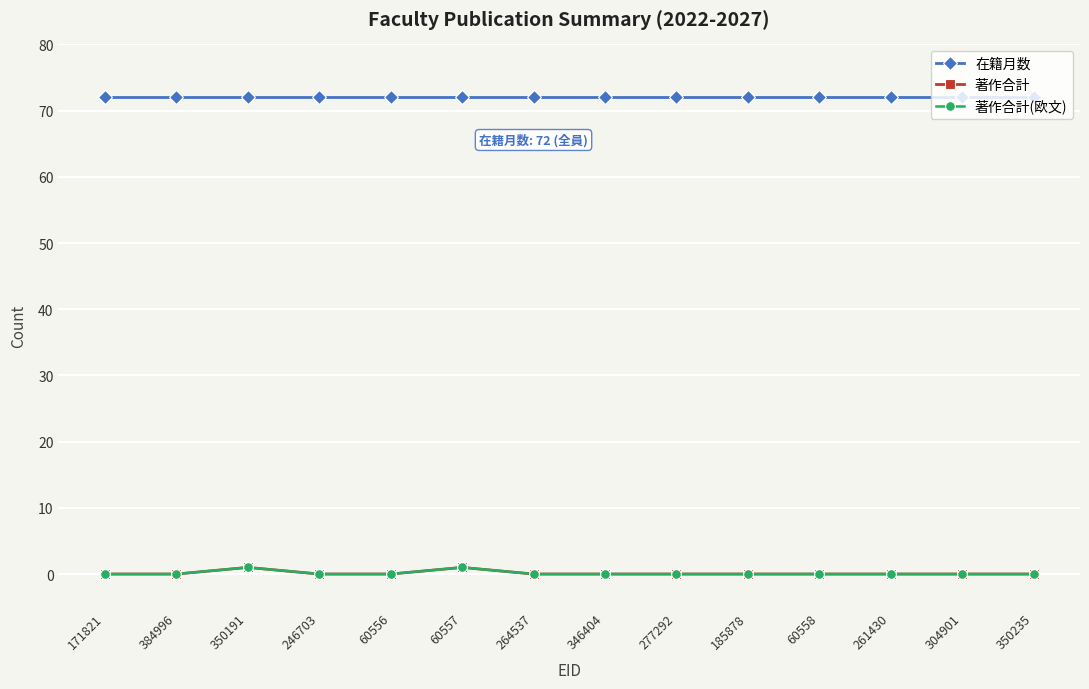

List the series in order of their peak value, lowest first.

著作合計, 著作合計(欧文), 在籍月数